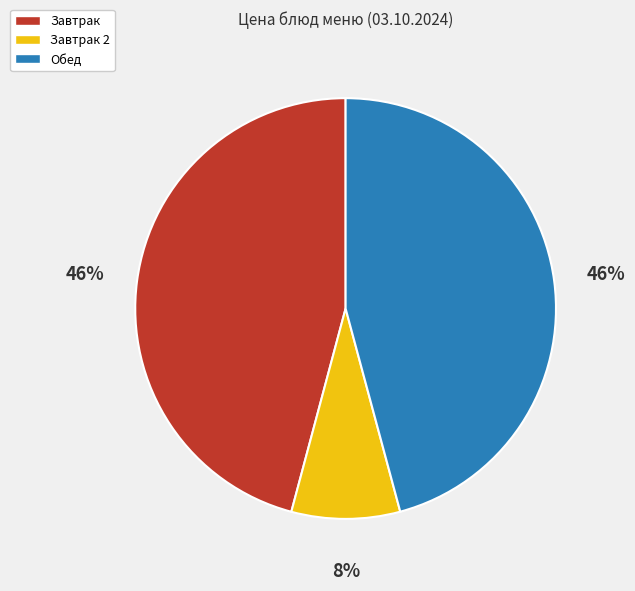

To the nearest percent, what percentage of the pie is Завтрак?

46%